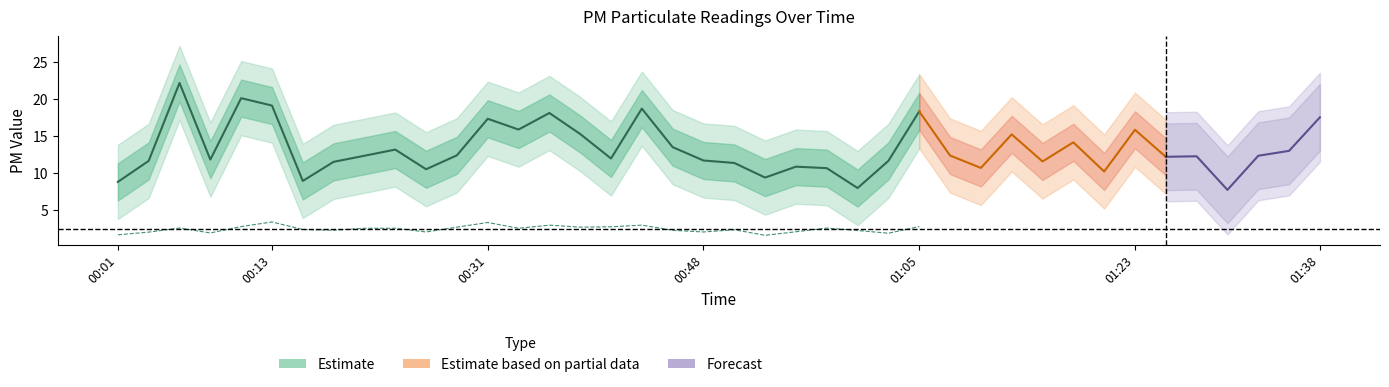

What is the value of the P1 point at the 3rd from the left?

22.1